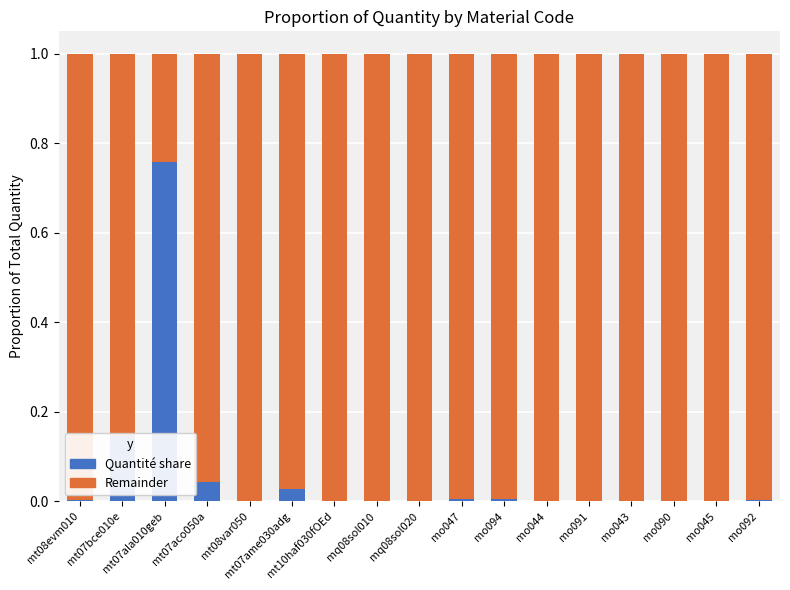

How many data points does each series have?

17